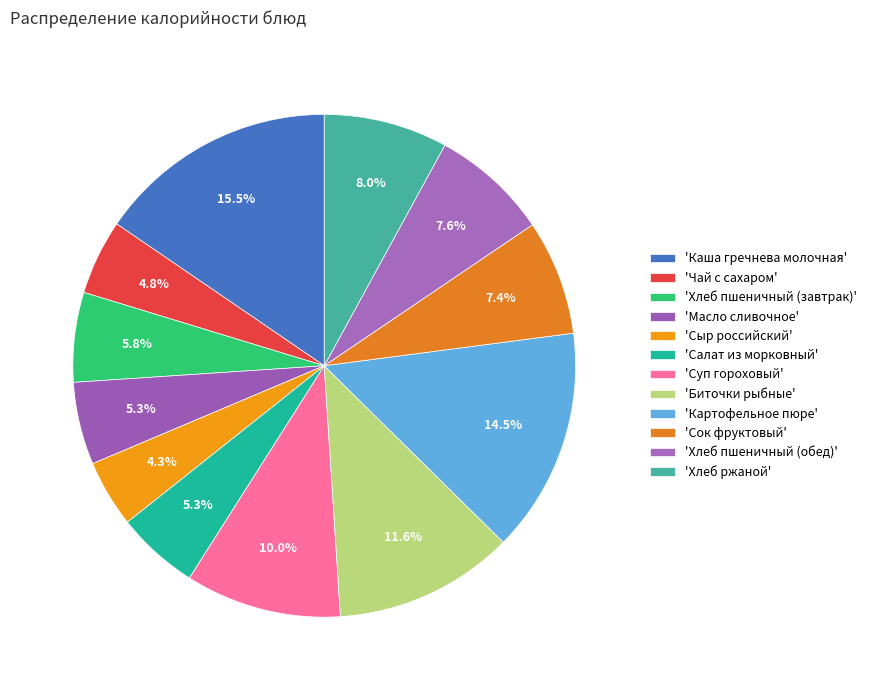

How many segments does this pie chart have?

12